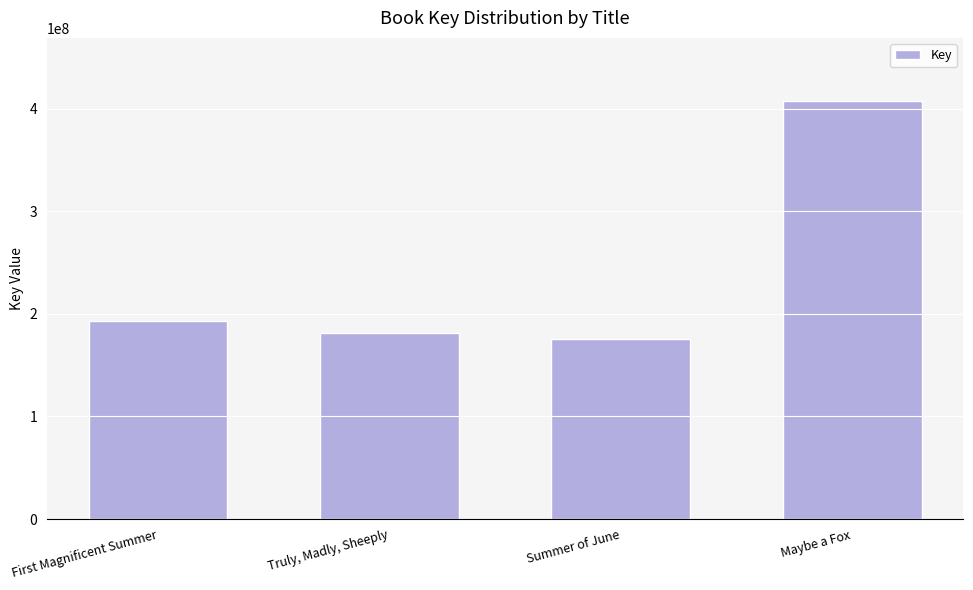

What is the label of the 2nd bar from the left?

Truly, Madly, Sheeply